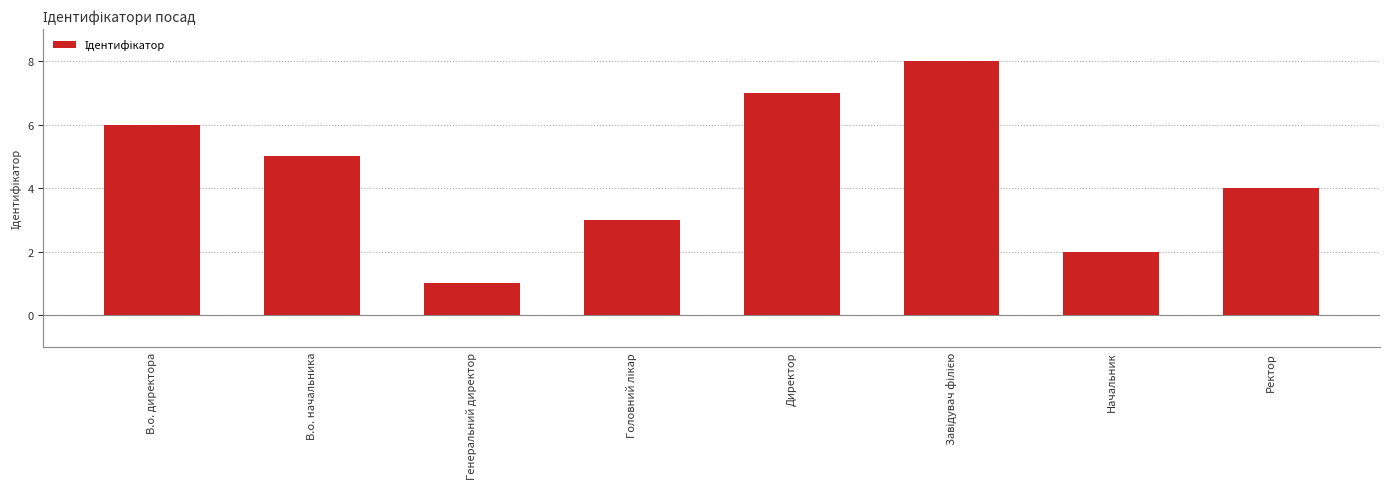

How many bars are there in total?

8